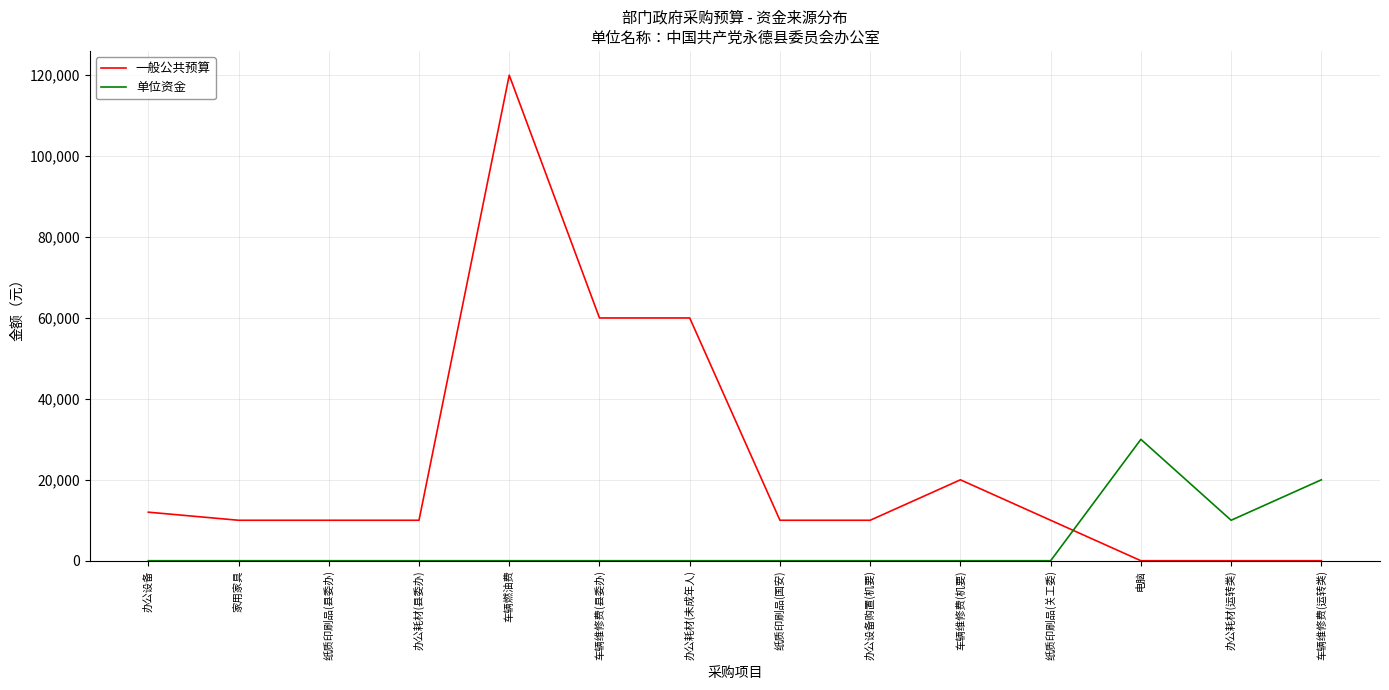

Read the 单位资金 value at 电脑.

30000